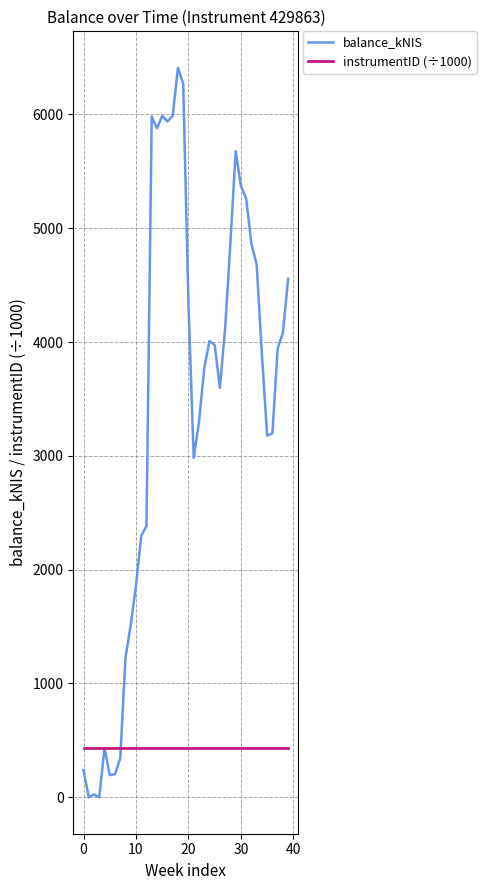

List the series in order of their overall mean, highest first.

balance_kNIS, instrumentID (÷1000)